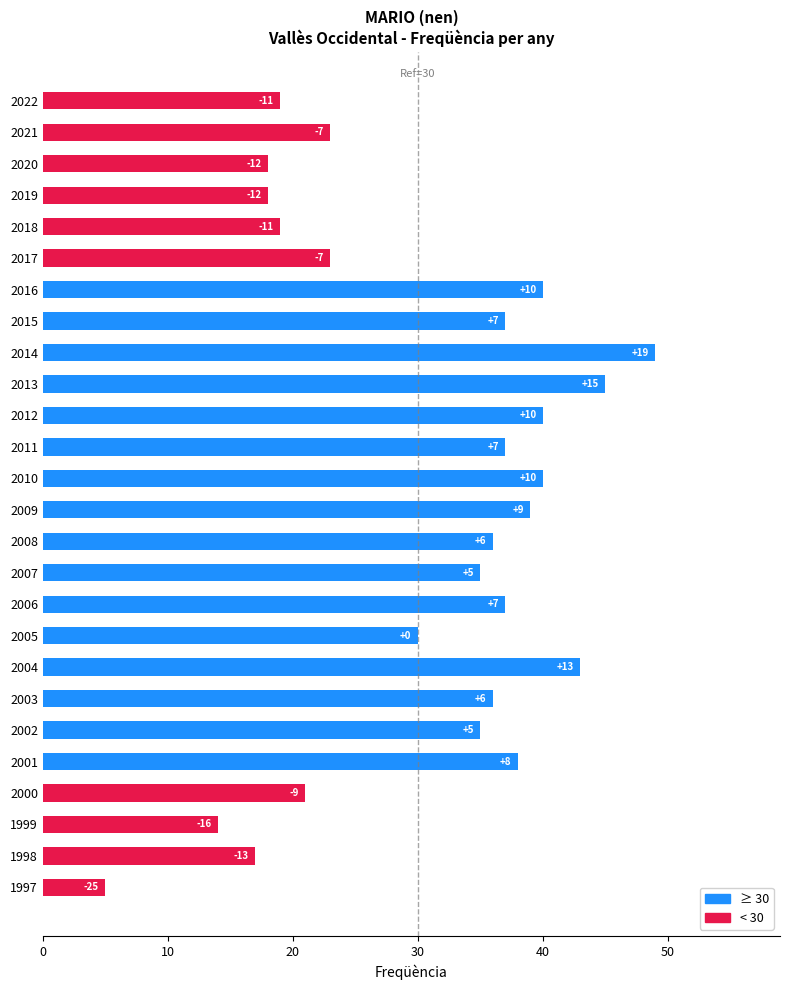

Does the chart contain any negative values?

No